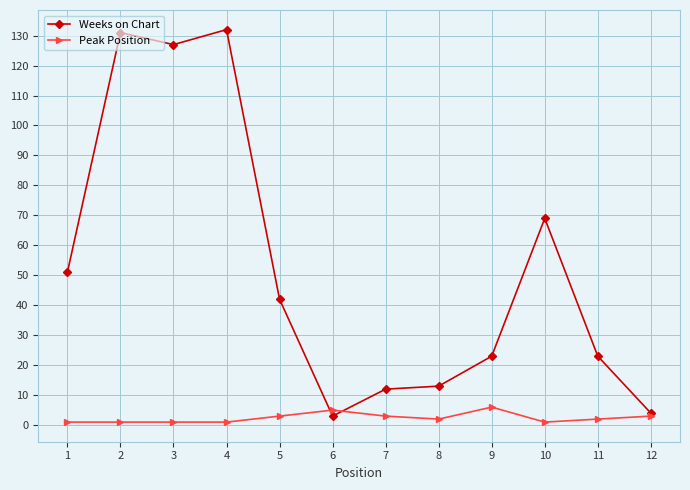

Read the Weeks on Chart value at 10, to the nearest 10.

70